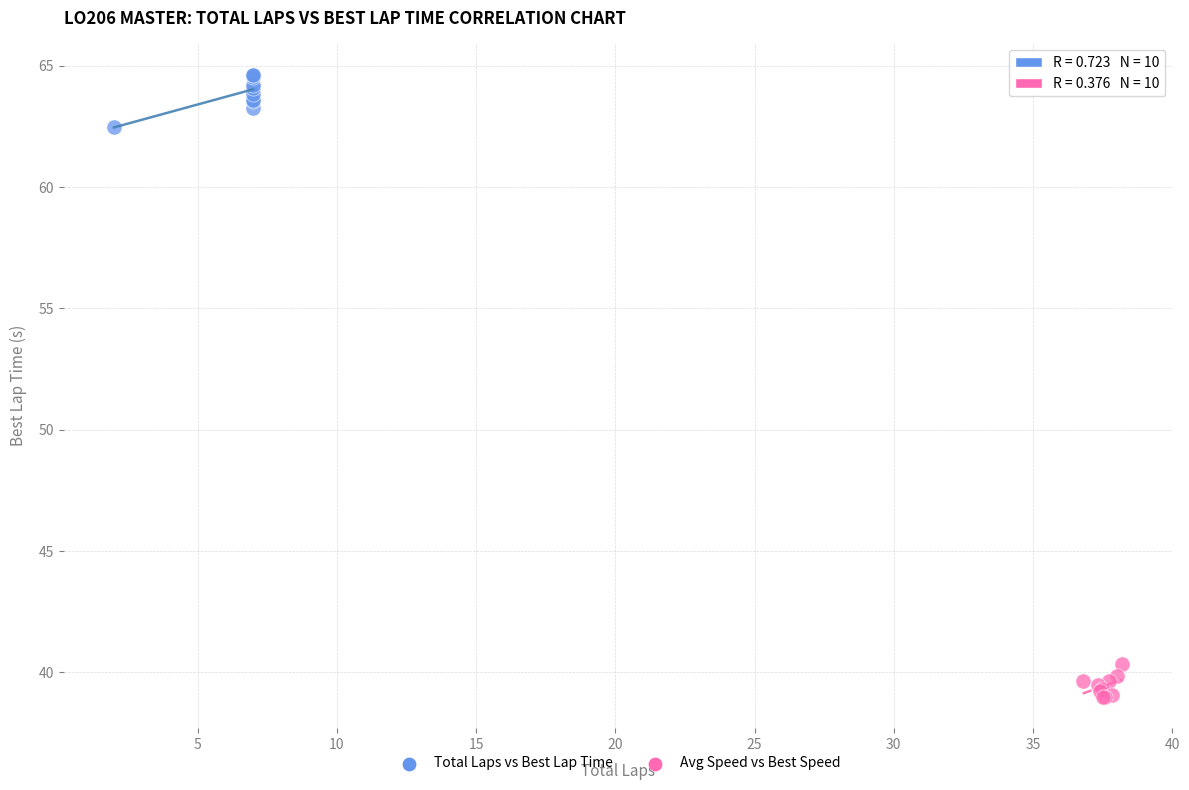

Which series contains the lowest Y value?

Avg Speed vs Best Speed